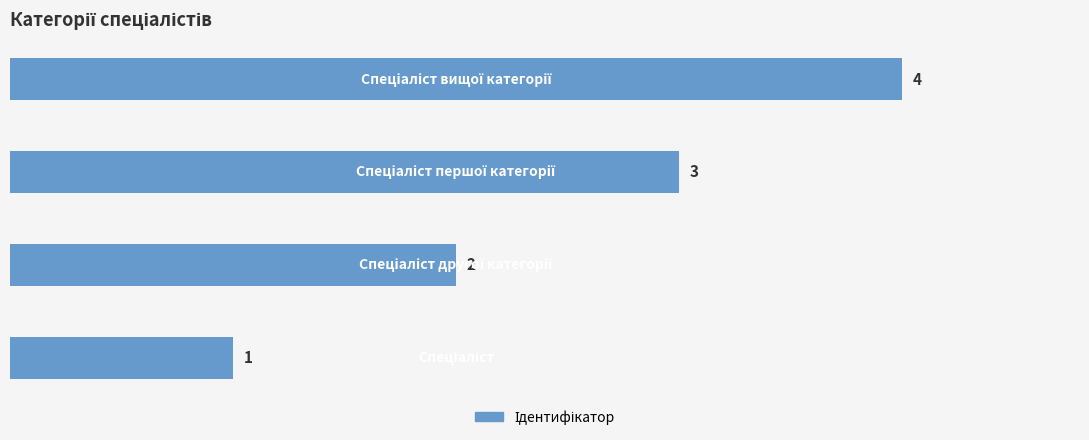

What is the sum of all values?

10